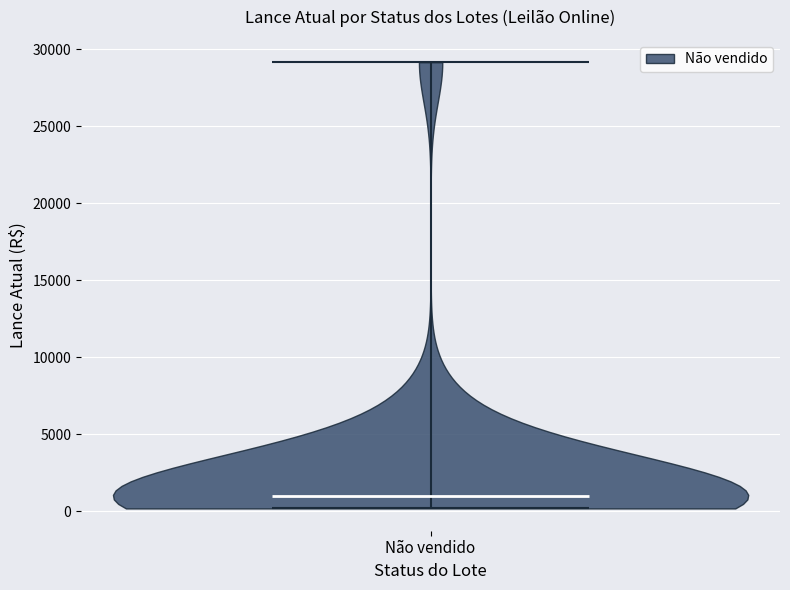

Where does the median line of the violin for Não vendido sit on the y-axis? The values are not printed on the chart, so give them approximately, as read against the axis.

1000